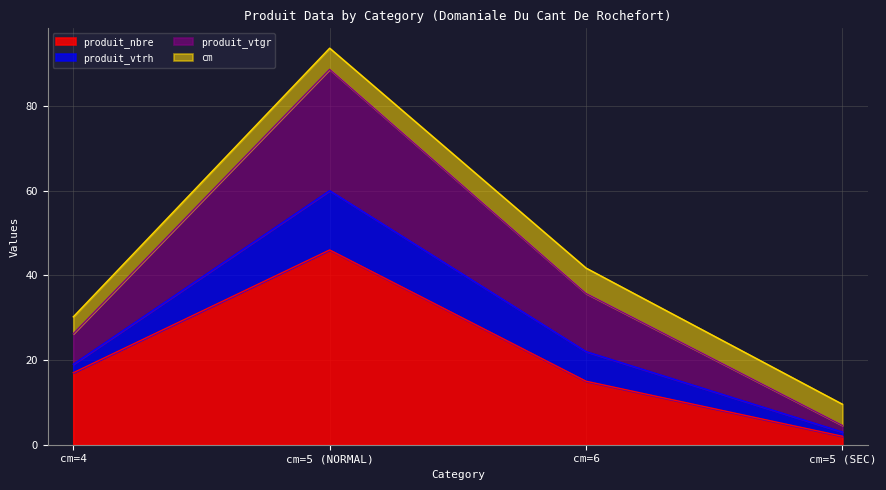

True or false: produit_nbre and produit_vtgr intersect in this chart.

False